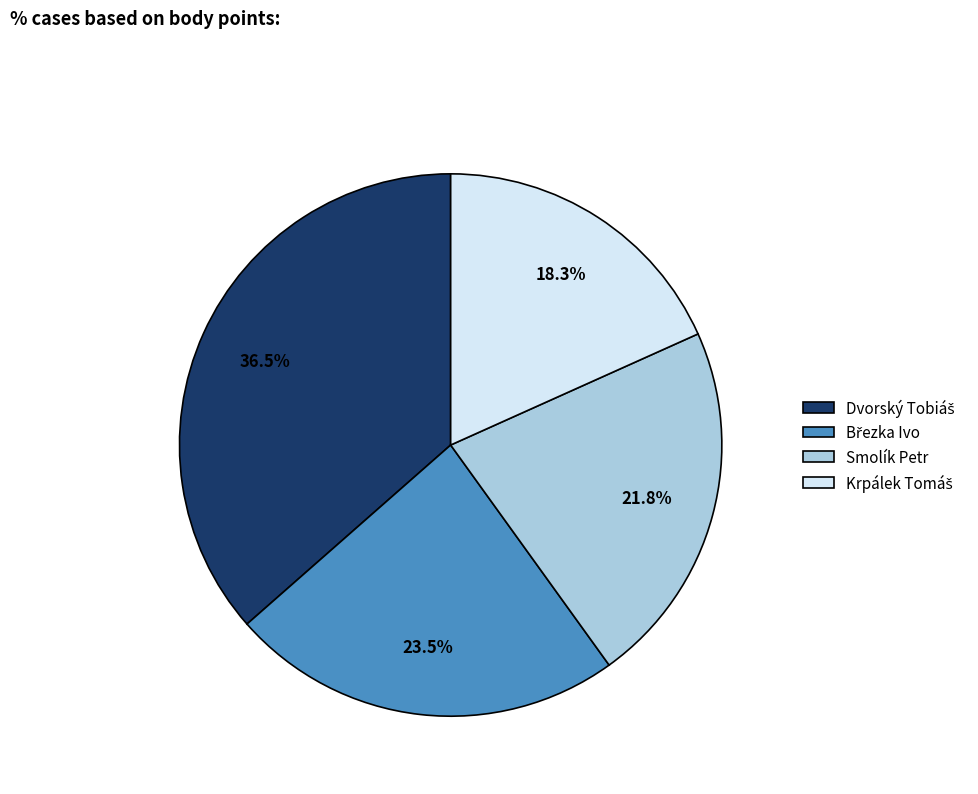

Is there a majority slice in this chart?

No